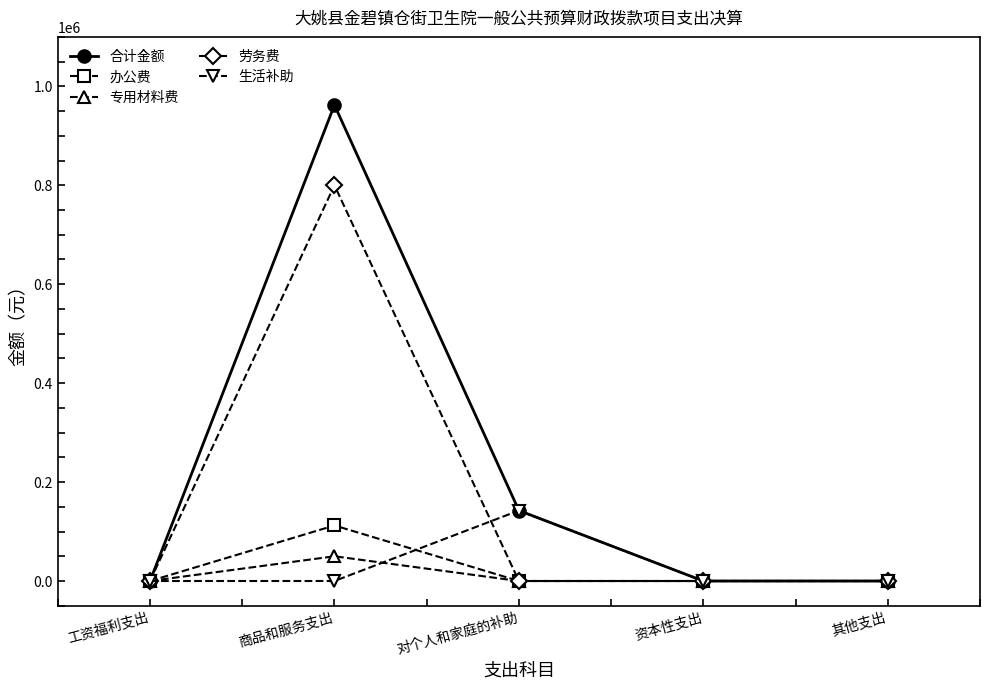

Is it true that 生活补助 equals 142450.3 at 对个人和家庭的补助?

True